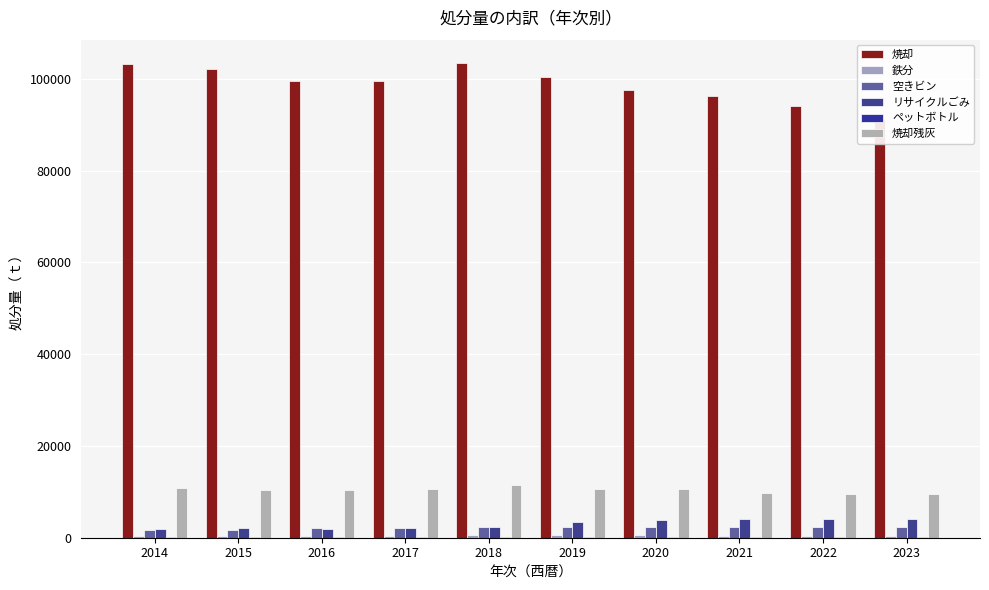

Rank the series by their maximum value, from lowest to highest.

ペットボトル, 鉄分, 空きビン, リサイクルごみ, 焼却残灰, 焼却